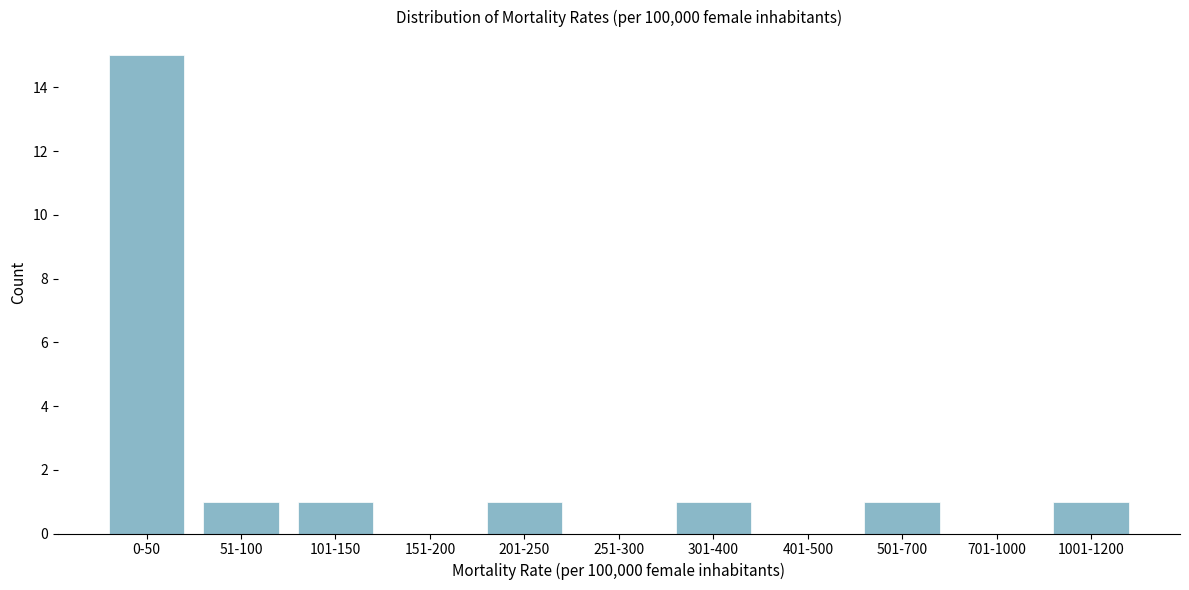

Reading left to right, extract all data points from this chart.

0-50=15	51-100=1	101-150=1	151-200=0	201-250=1	251-300=0	301-400=1	401-500=0	501-700=1	701-1000=0	1001-1200=1